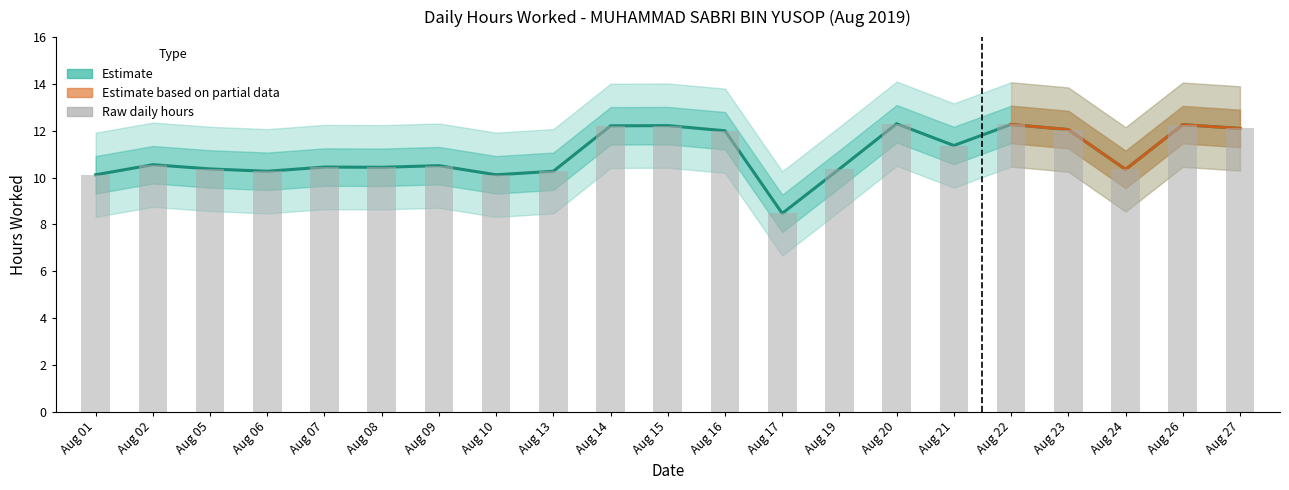

What is the ratio of the value at Aug 27 to the value at Aug 21?

1.1